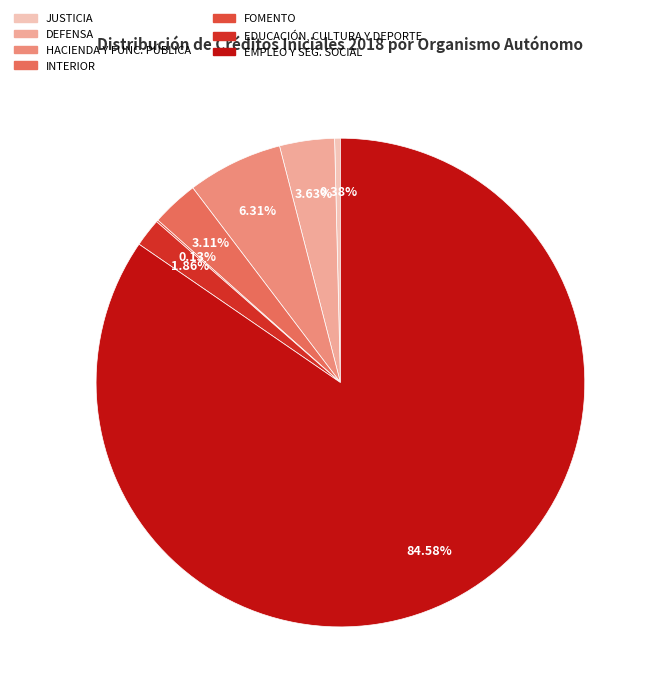

Is there a majority slice in this chart?

Yes